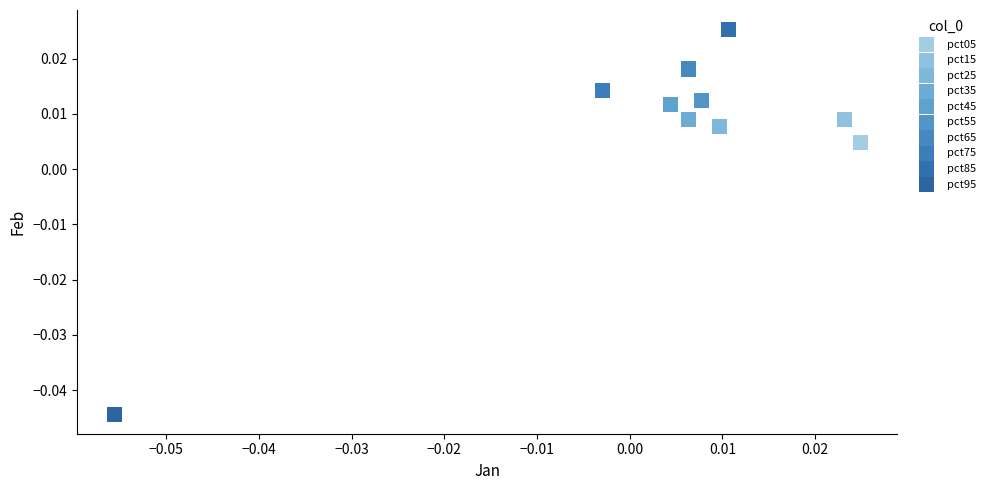

What are all the series names shown in the legend?

pct05, pct15, pct25, pct35, pct45, pct55, pct65, pct75, pct85, pct95